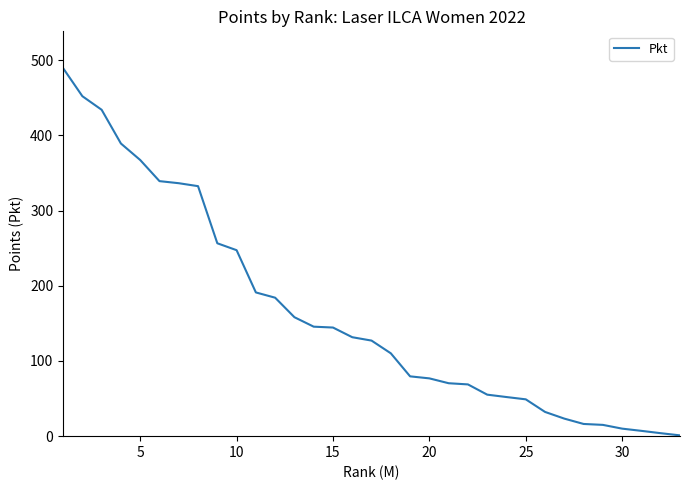

What is the difference between the second highest and second lowest values?

448.3